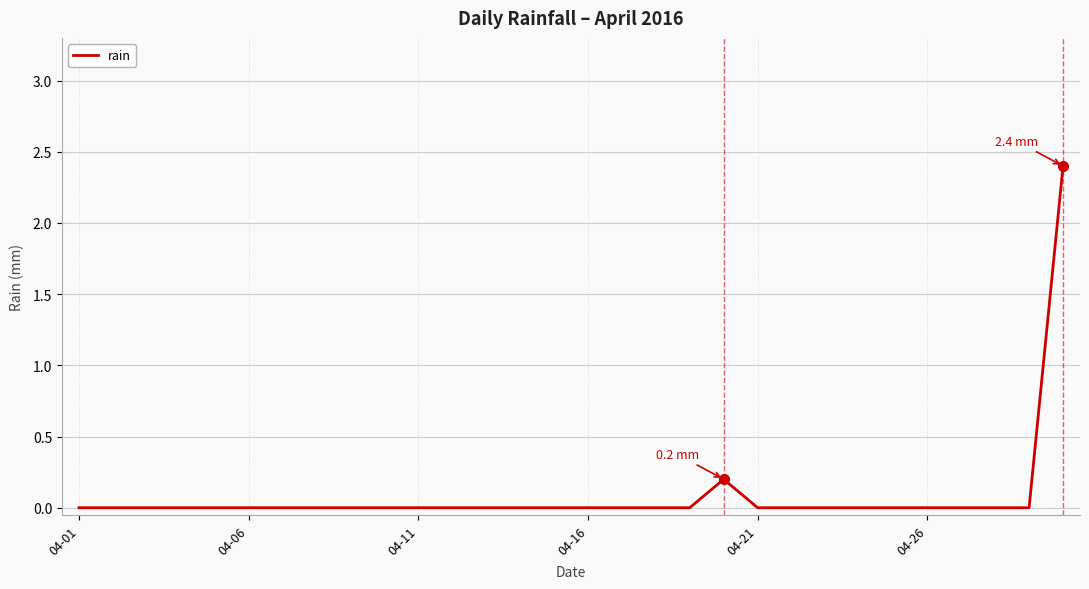

What is the maximum value shown in the chart?

2.4